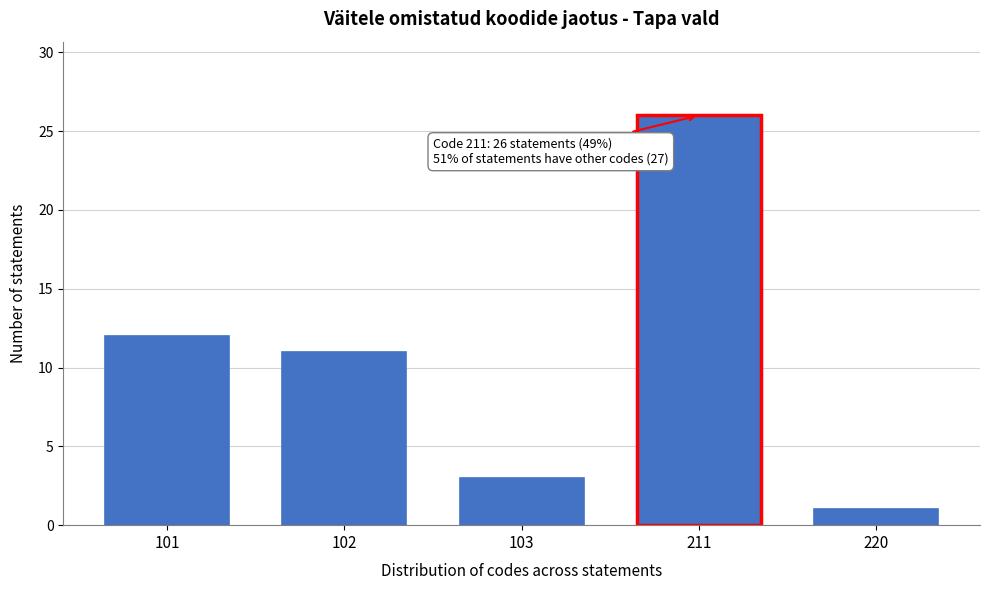

Reading right to left, what are all the values shown in this chart?

1	26	3	11	12